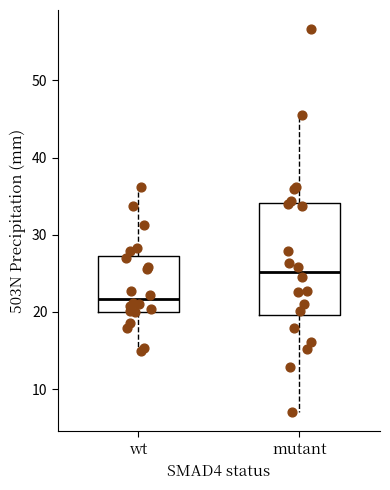

Which box has the highest median line?

mutant